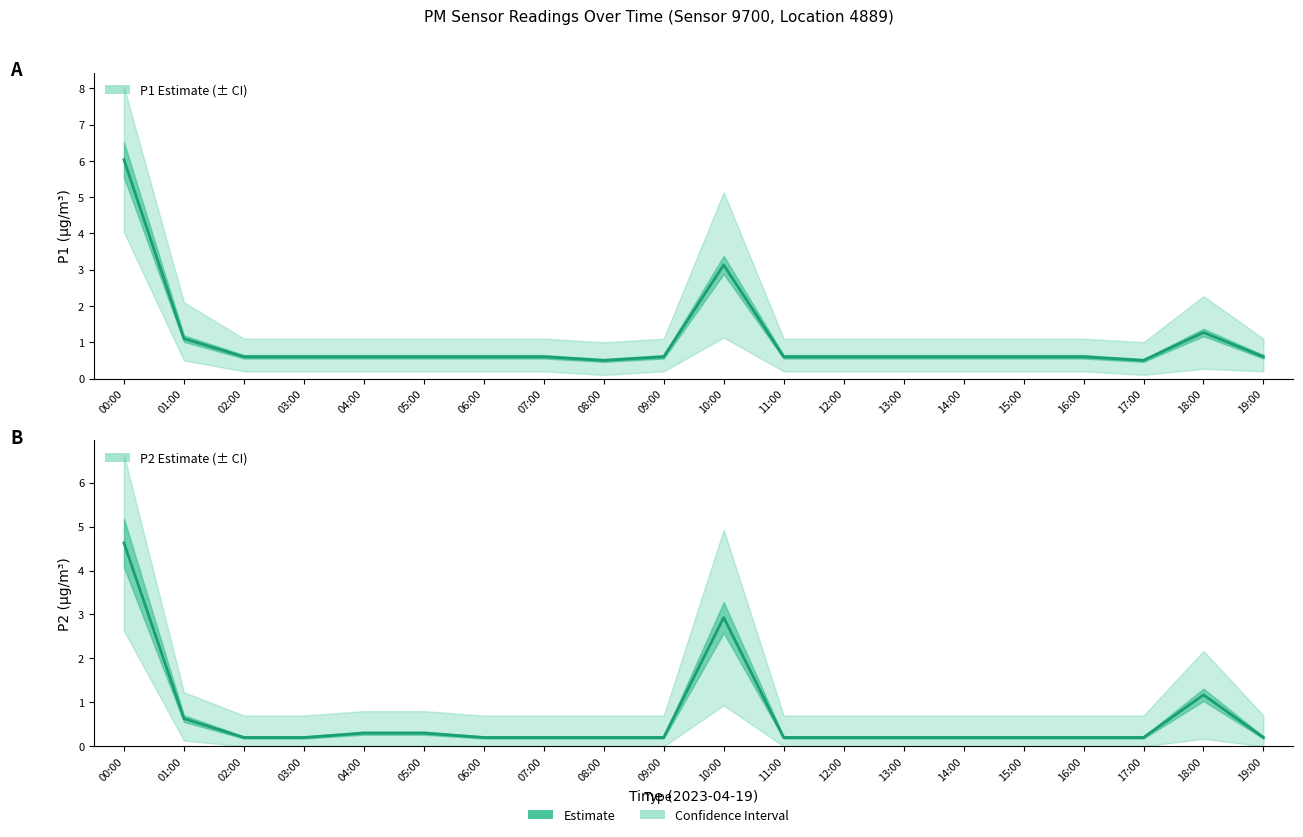

What is the value of the P2 Estimate point at the 13th from the left?

0.2